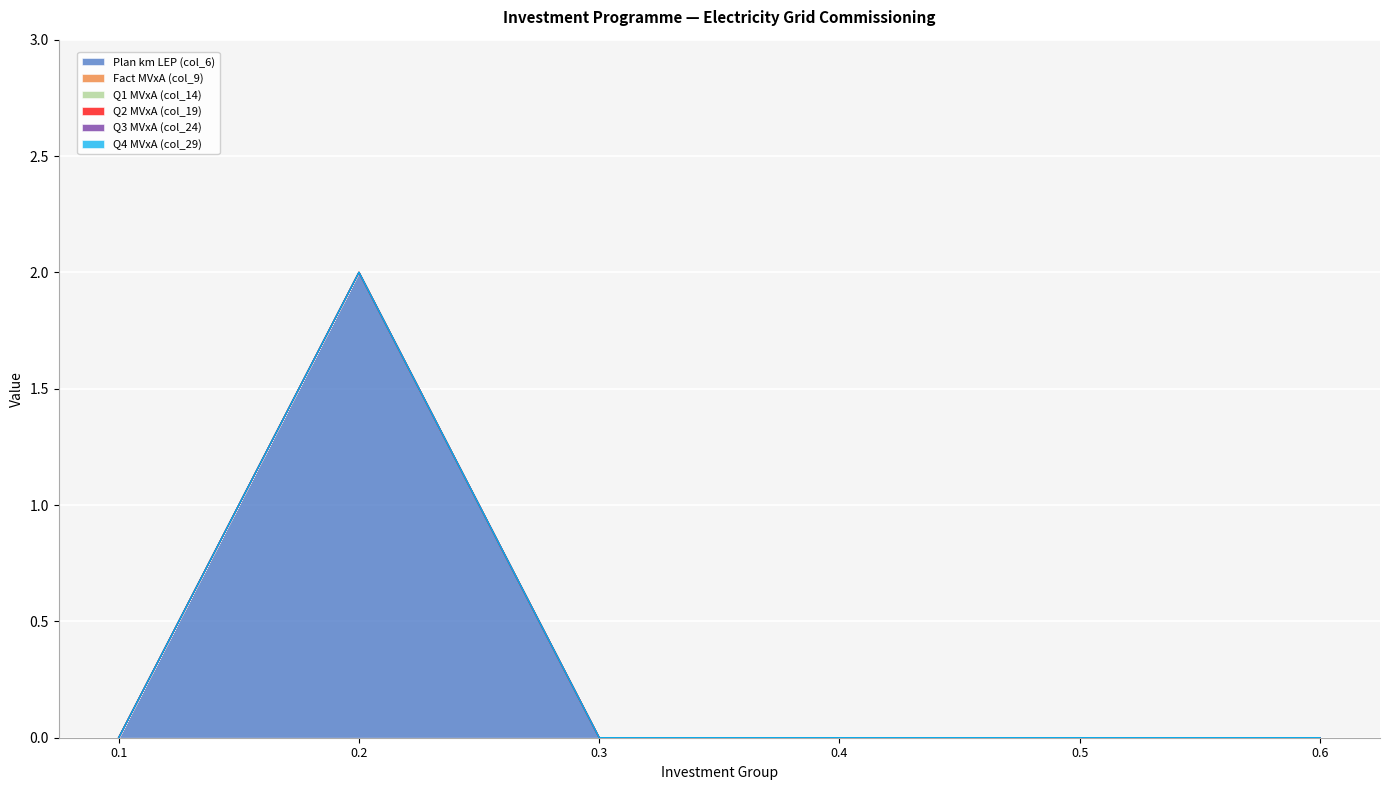

True or false: Plan km LEP (col_6) and Q2 MVxA (col_19) cross at least once.

False